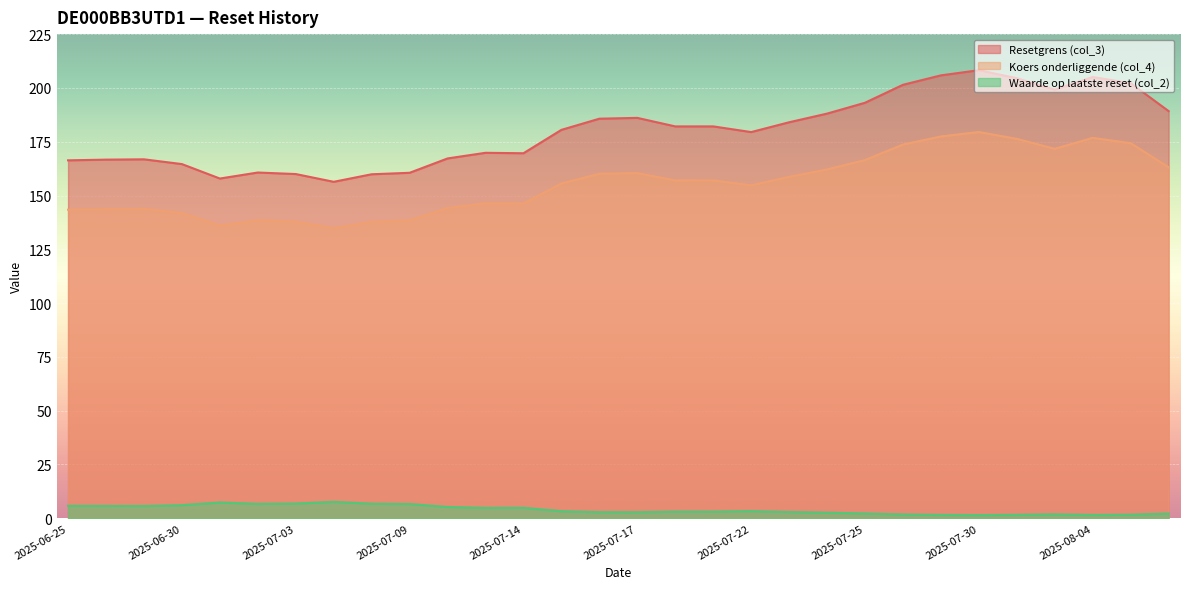

How many lines are shown in the chart?

3